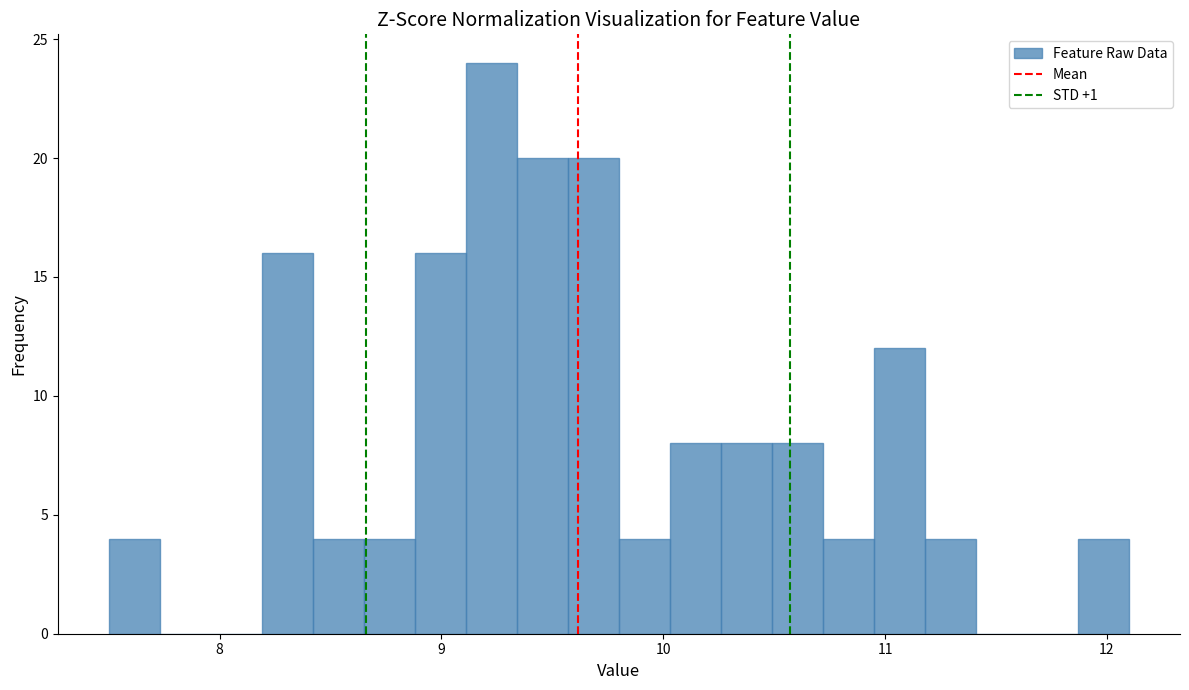

Around what value on the x-axis is the tallest bar? Give the approximate position of its centre, as read against the axis.

9.2